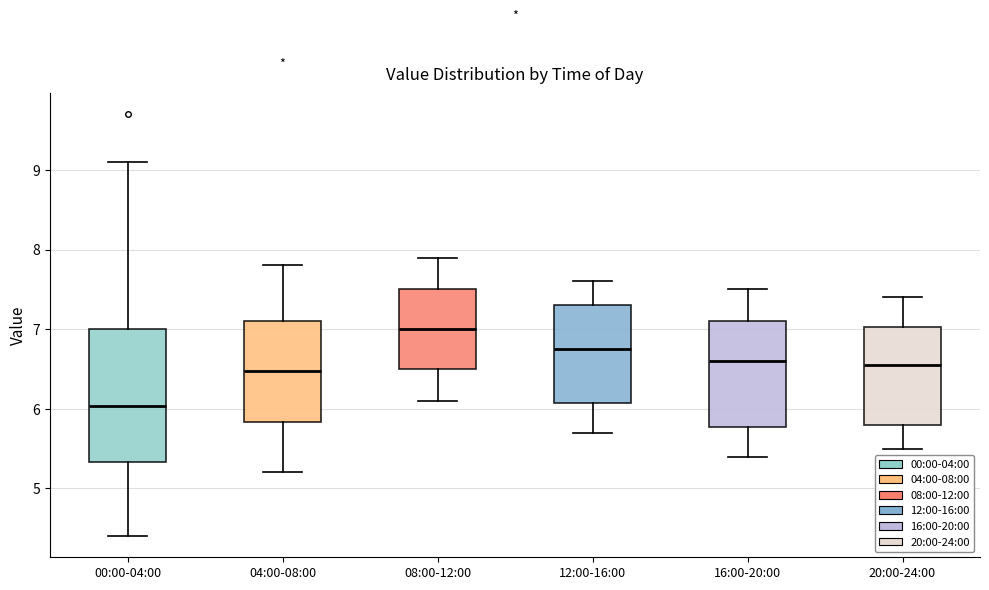

Reading left to right, transcribe this box plot: for each box, give where its median line is, the range the box spans, and where its two whiskers end, as read against the y-axis. The values are not printed on the chart, so give them approximately, as read against the axis.

00:00-04:00: median 6.0, box 5.3 to 7.0, whiskers 4.4 to 9.1
04:00-08:00: median 6.5, box 5.8 to 7.1, whiskers 5.2 to 7.8
08:00-12:00: median 7.0, box 6.5 to 7.5, whiskers 6.1 to 7.9
12:00-16:00: median 6.8, box 6.1 to 7.3, whiskers 5.7 to 7.6
16:00-20:00: median 6.6, box 5.8 to 7.1, whiskers 5.4 to 7.5
20:00-24:00: median 6.6, box 5.8 to 7.0, whiskers 5.5 to 7.4